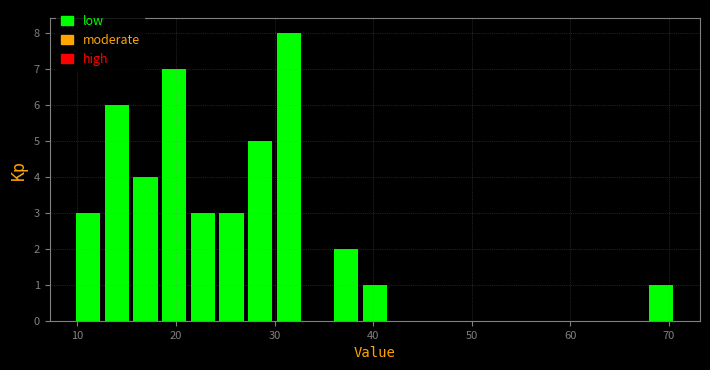

Read against the x-axis, roughly where is the centre of the tallest bar?

31